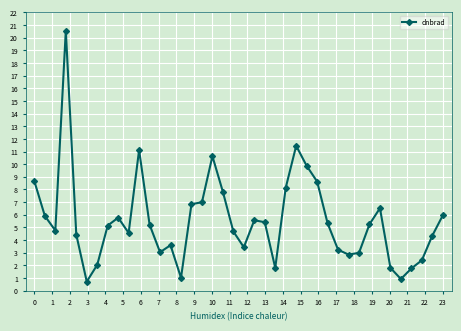

How many lines are shown in the chart?

1